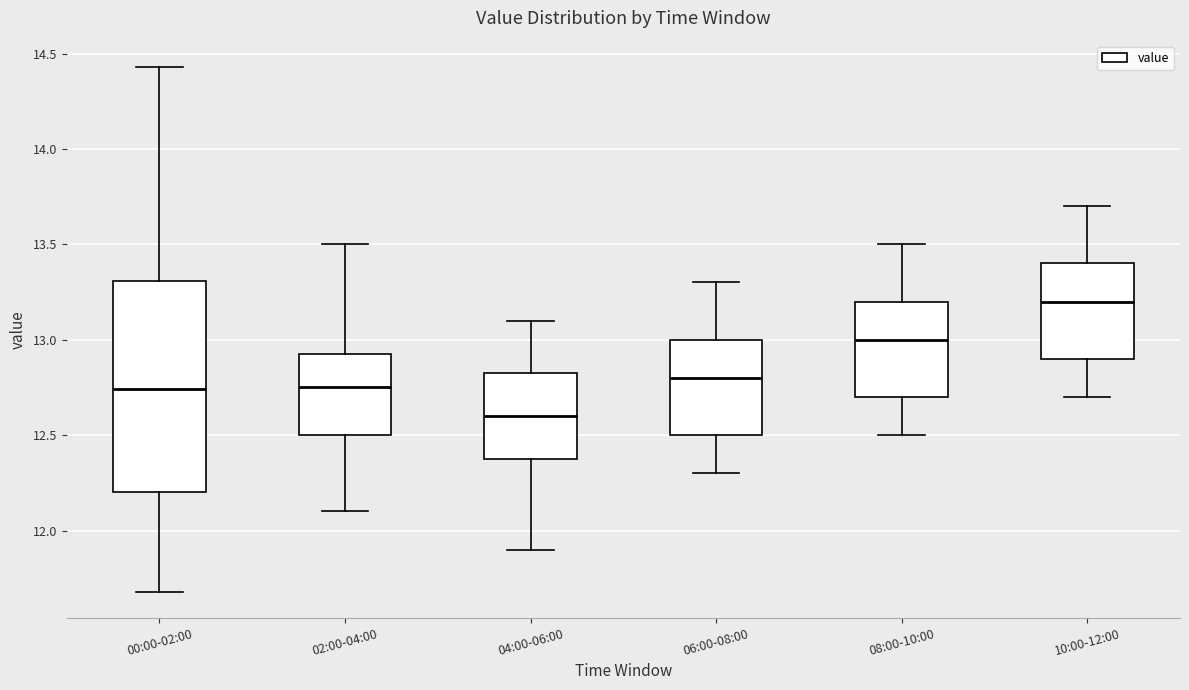

Which box's median line is the highest?

10:00-12:00